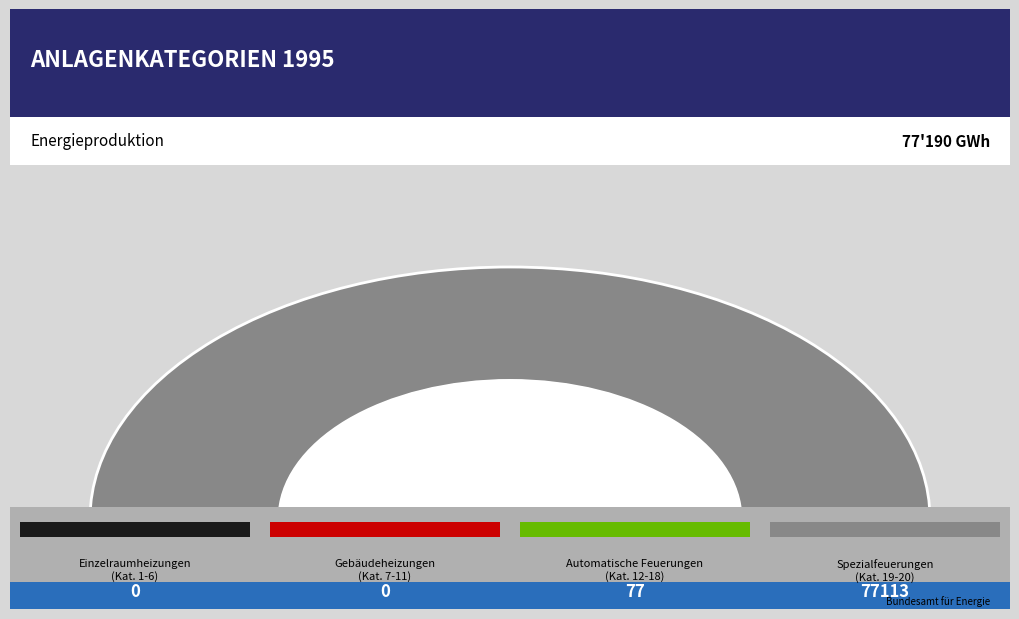

The Automatische Feuerungen (Kat. 12-18) slice represents 11% of the pie. True or false?

False